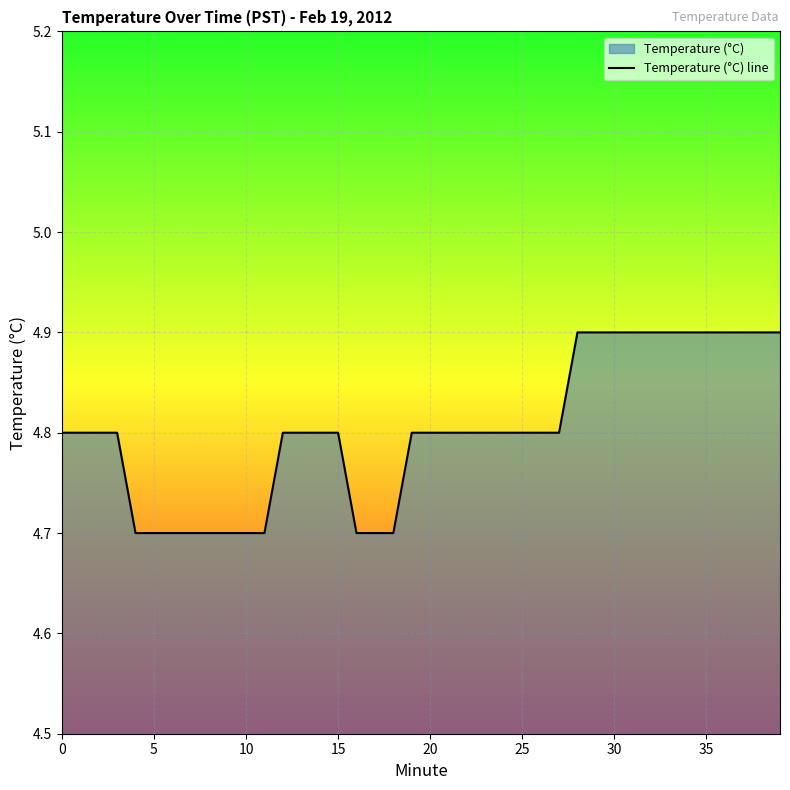

The value at 25 is 2.3. True or false?

False